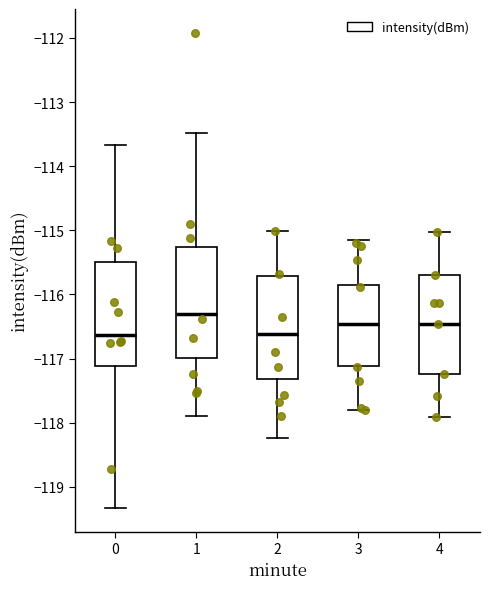

Where is the lower edge of the box at x = 1 on the y-axis? The values are not printed on the chart, so give them approximately, as read against the axis.

-117.0